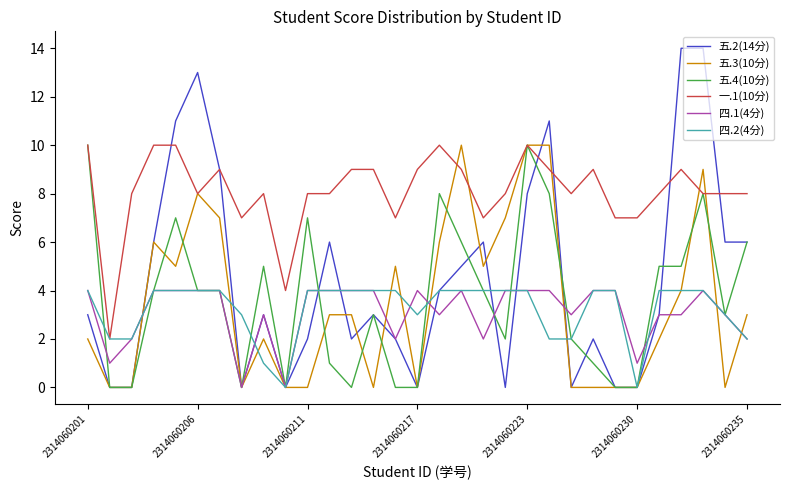

Which series has the largest total across all categories?

一.1(10分)